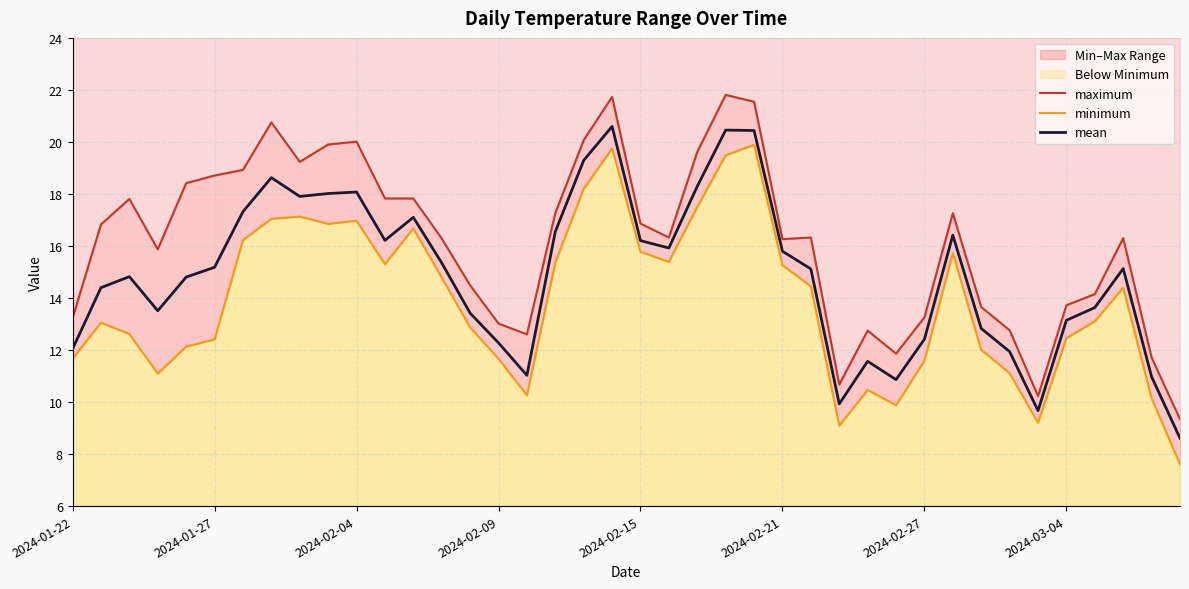

How many lines are shown in the chart?

3